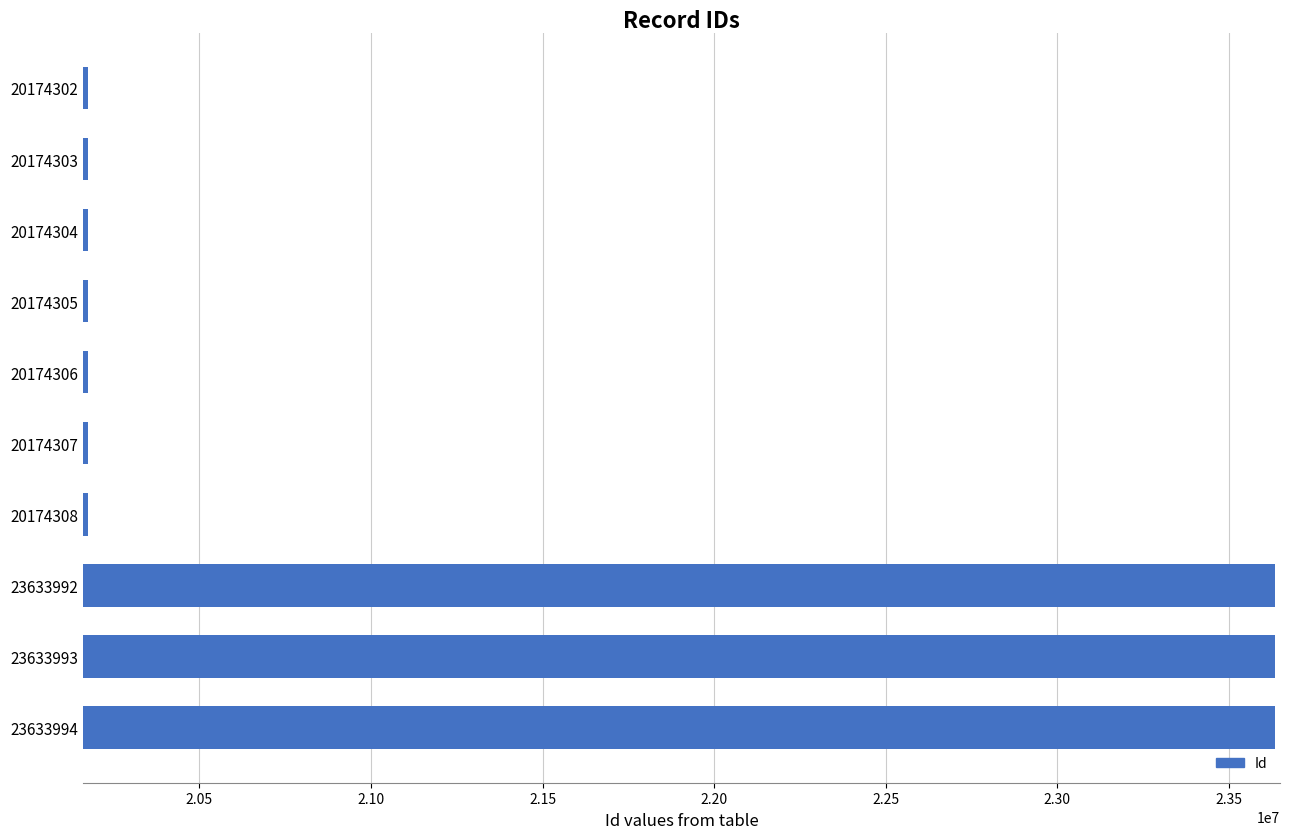

How many data points are less than 20174307?

5